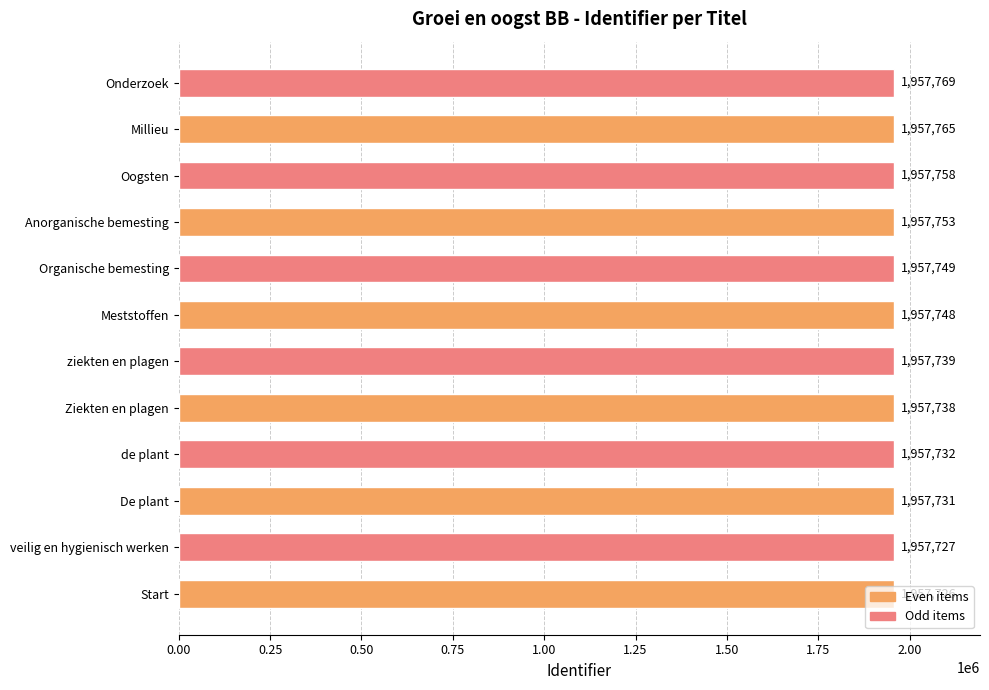

What is the difference between the second highest and second lowest values?

38